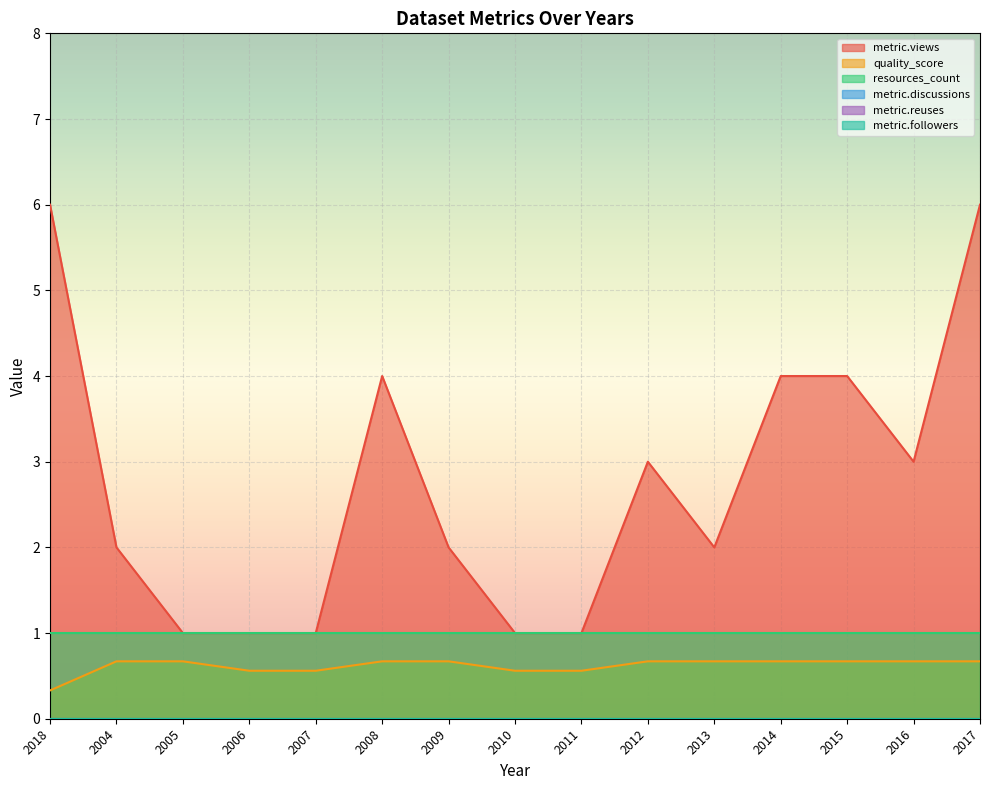

How many lines are shown in the chart?

6